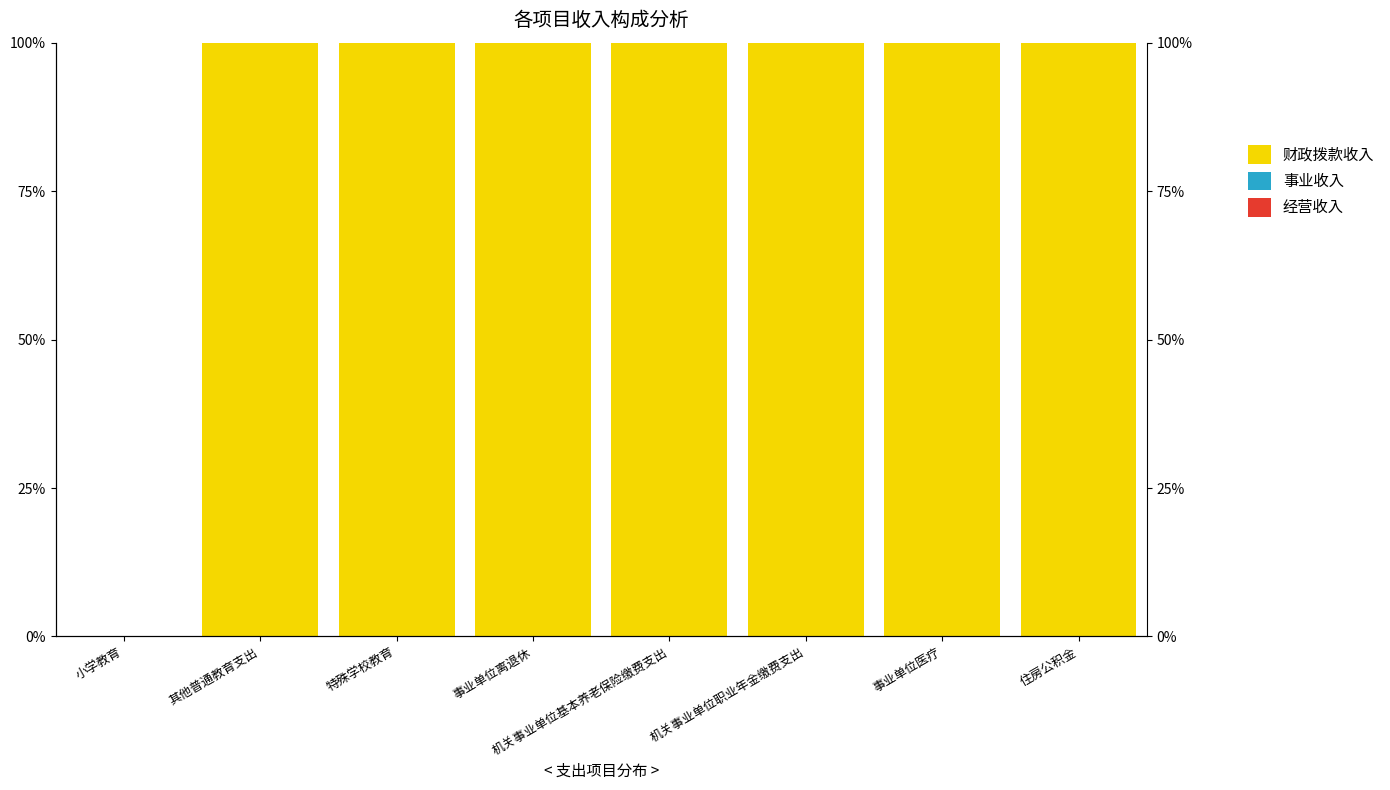

Rank the categories by 事业收入 value from lowest to highest.

小学教育, 其他普通教育支出, 特殊学校教育, 事业单位离退休, 机关事业单位基本养老保险缴费支出, 机关事业单位职业年金缴费支出, 事业单位医疗, 住房公积金